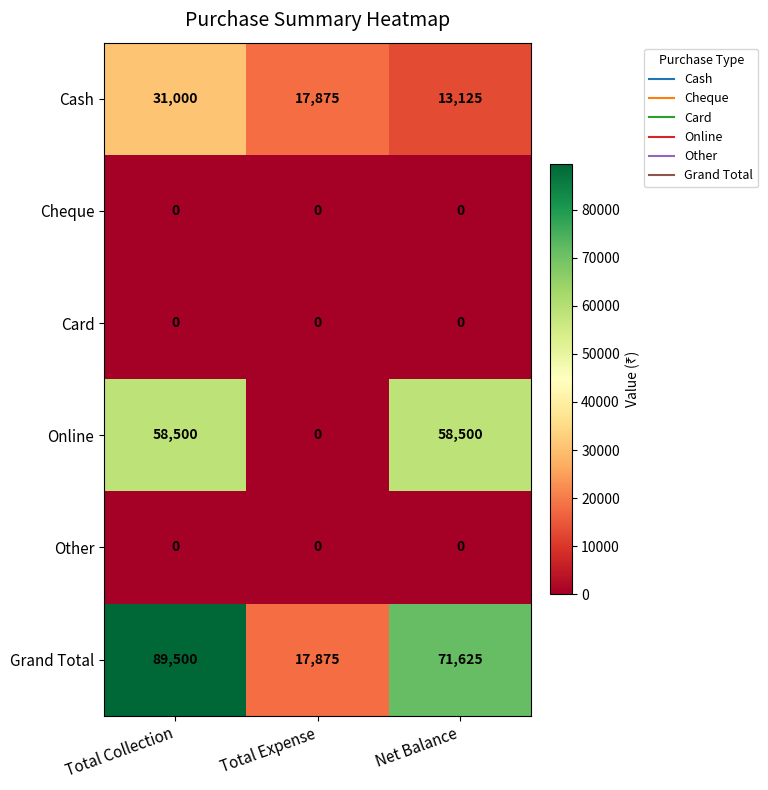

What is the difference between the maximum and minimum values in the Grand Total series?

71625